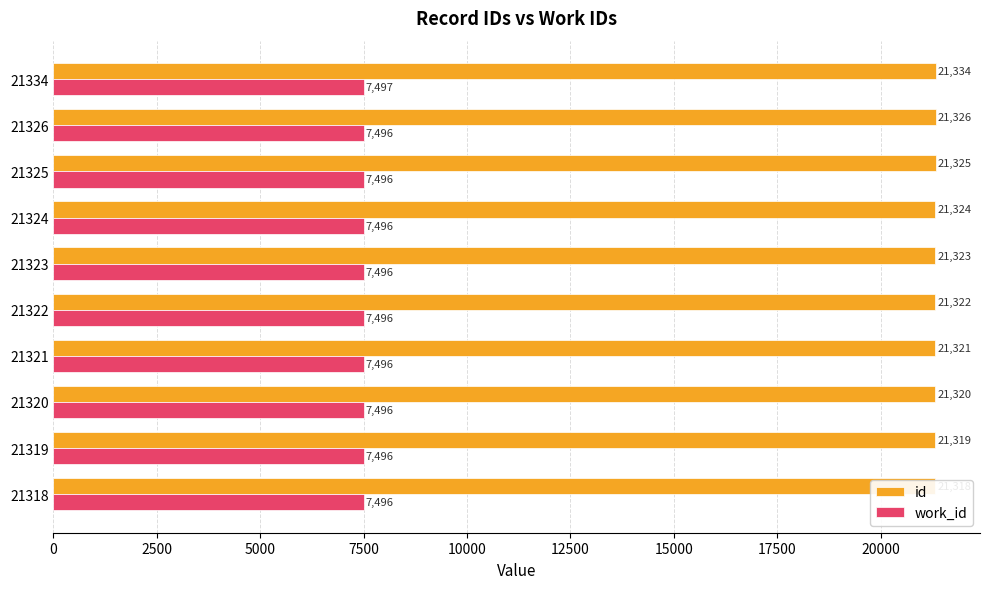

List the series in order of their overall mean, highest first.

id, work_id